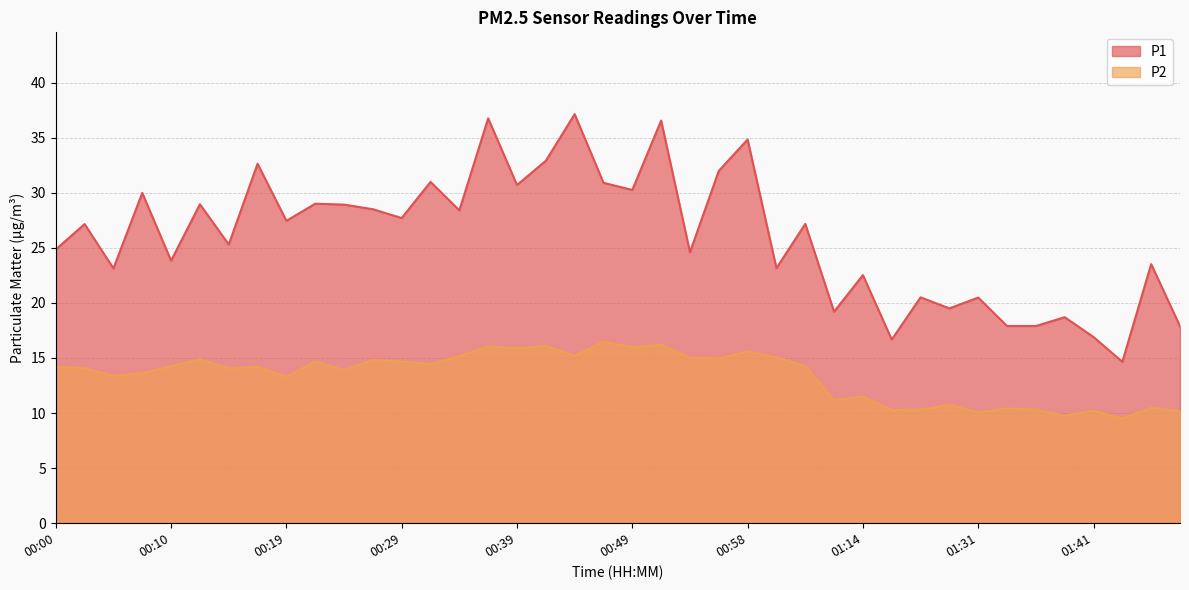

The value of P1 at 00:12 is 6.7. True or false?

False